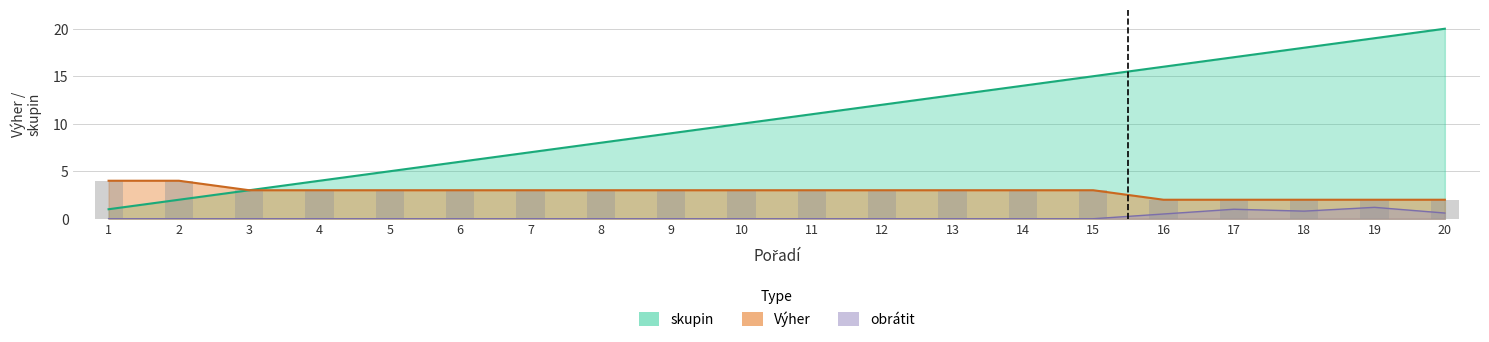

True or false: skupin has a value of 4 at 14.

False